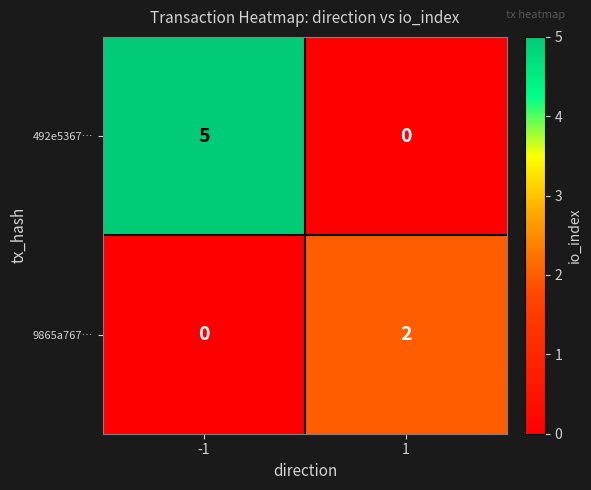

How many categories are shown in the chart?

2